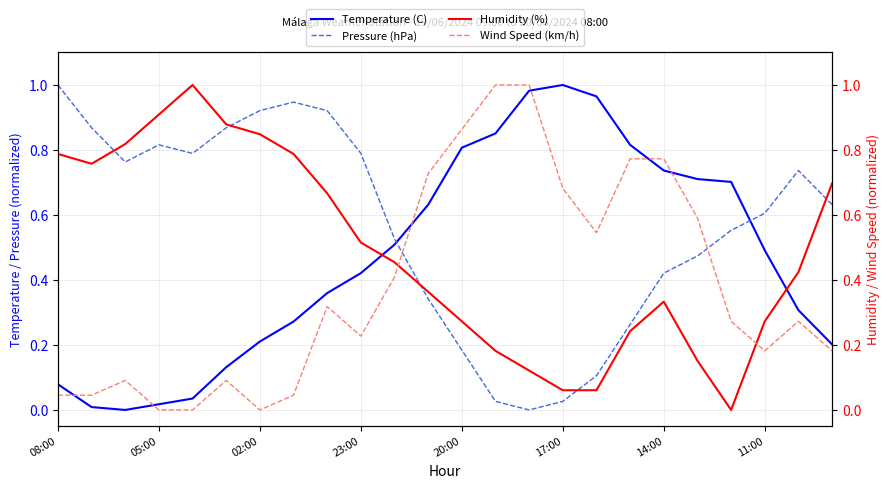

Is it true that Temperature (C) equals 0.1 at 02:00?

False